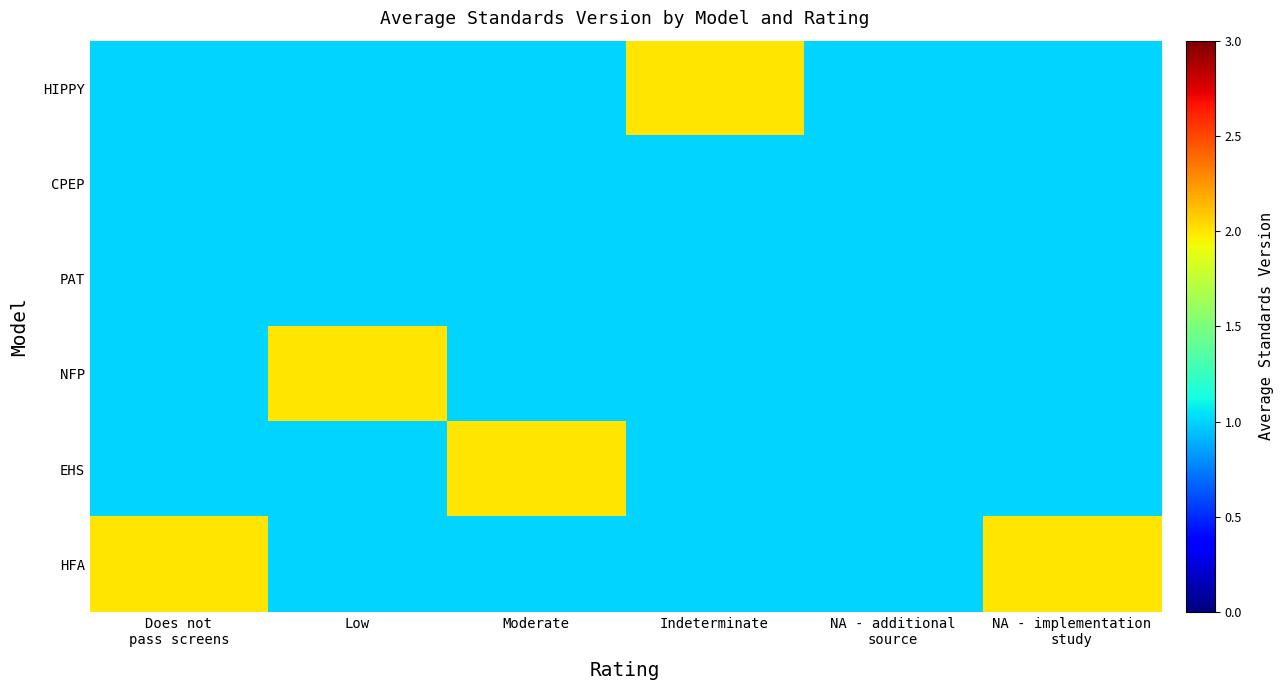

Reading left to right, list all the values displayed in this chart.

HIPPY: Does not
pass screens=1	Low=1	Moderate=1	Indeterminate=2	NA - additional
source=1	NA - implementation
study=1
CPEP: Does not
pass screens=1	Low=1	Moderate=1	Indeterminate=1	NA - additional
source=1	NA - implementation
study=1
PAT: Does not
pass screens=1	Low=1	Moderate=1	Indeterminate=1	NA - additional
source=1	NA - implementation
study=1
NFP: Does not
pass screens=1	Low=2	Moderate=1	Indeterminate=1	NA - additional
source=1	NA - implementation
study=1
EHS: Does not
pass screens=1	Low=1	Moderate=2	Indeterminate=1	NA - additional
source=1	NA - implementation
study=1
HFA: Does not
pass screens=2	Low=1	Moderate=1	Indeterminate=1	NA - additional
source=1	NA - implementation
study=2